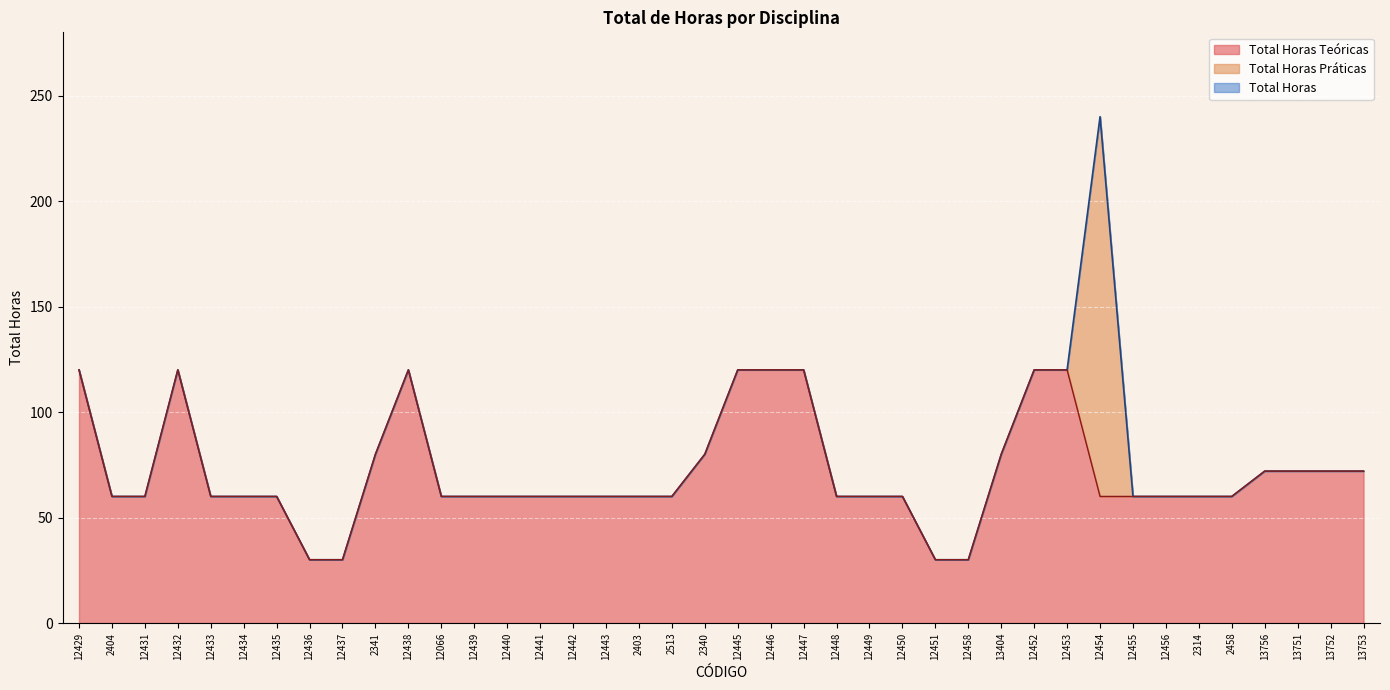

What is the sum of all Total Horas Teóricas values?

2868